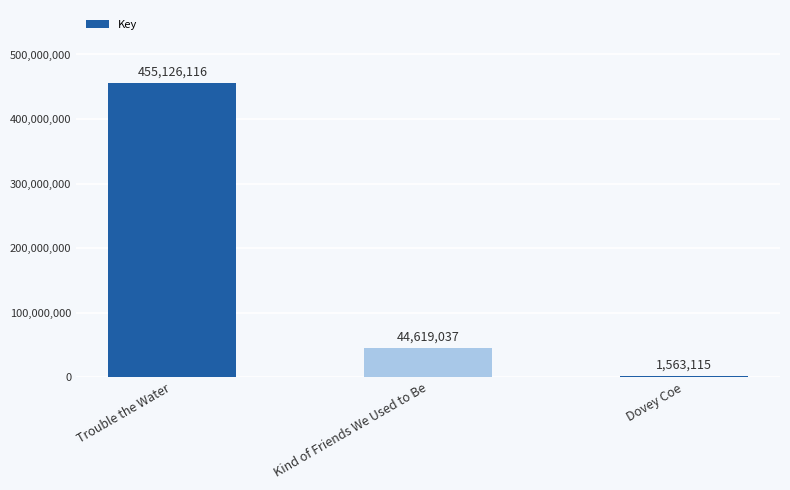

What is the maximum value shown in the chart?

455126116